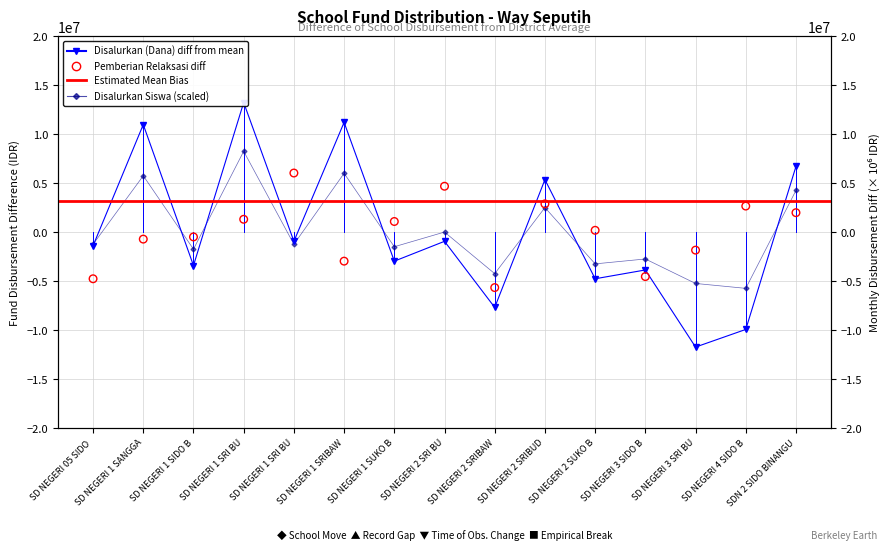

At which category is the sum across all series the highest?

SD NEGERI 1 SRI BU